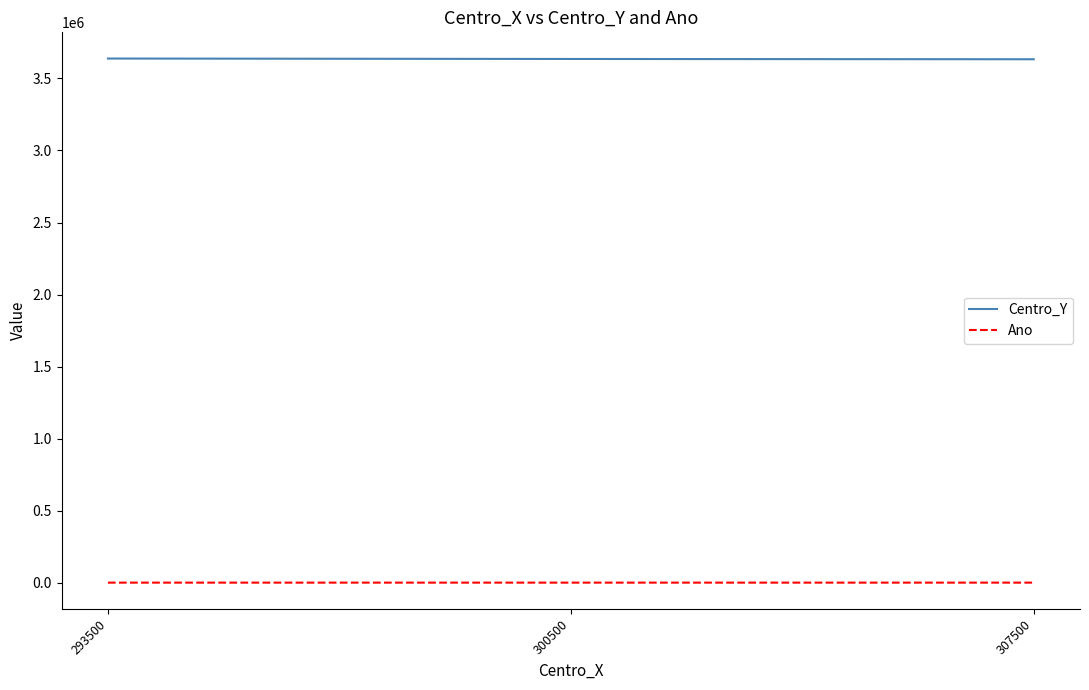

What is the smallest value displayed?

2016